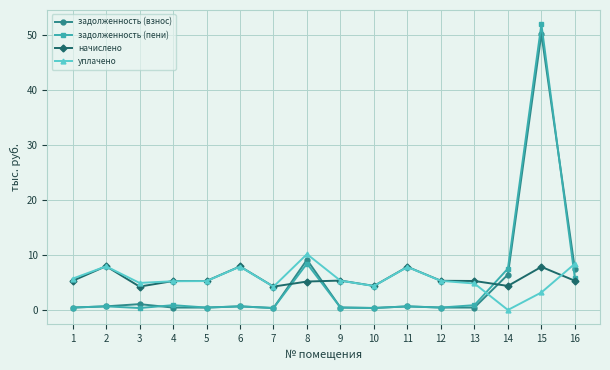

What is the total value across all series at 16?

27.0